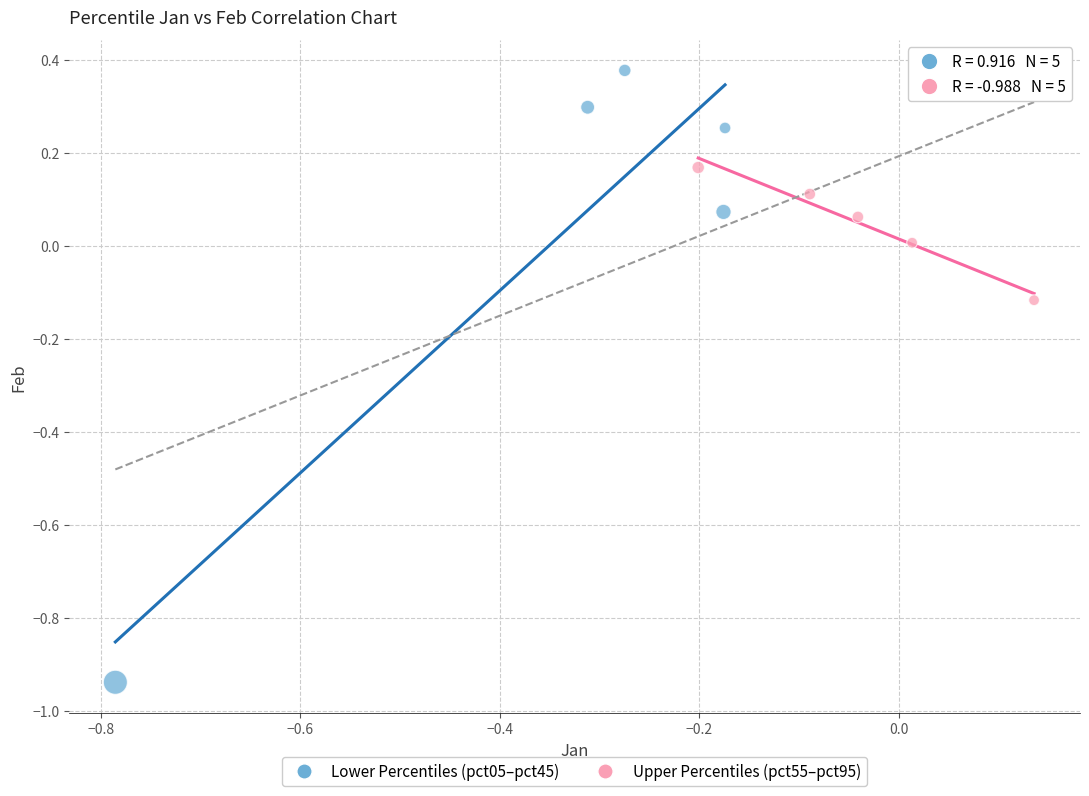

Which series has the largest Y range (max minus min)?

Lower Percentiles (pct05–pct45)